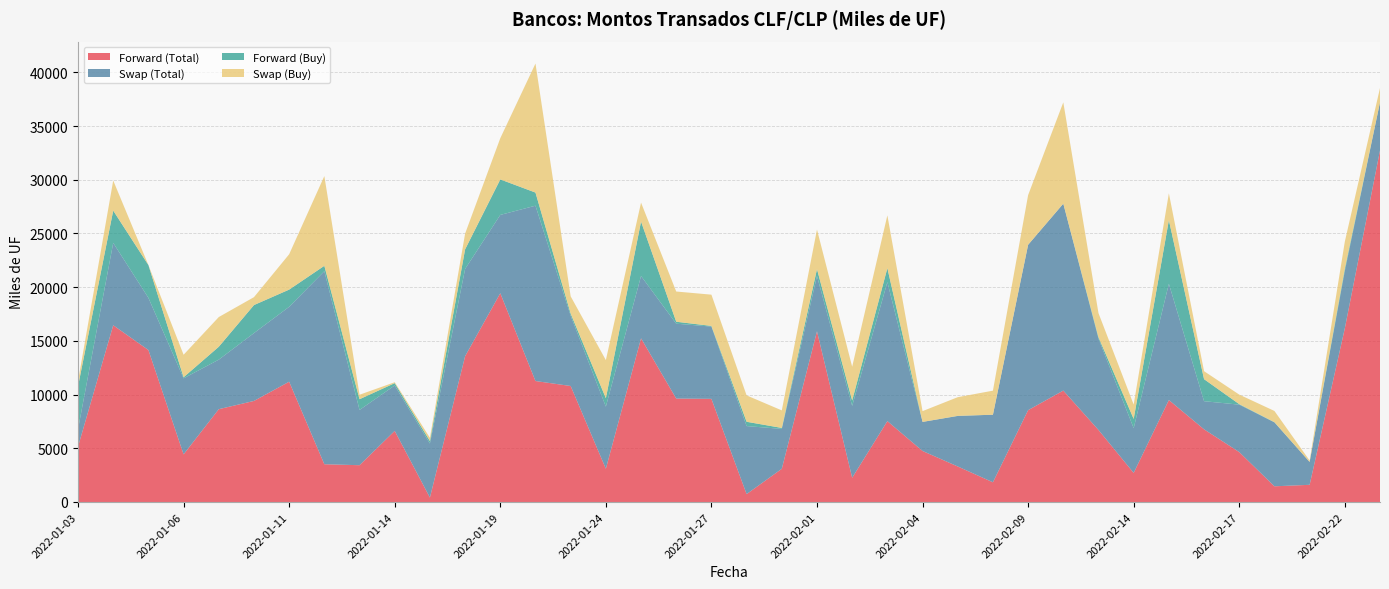

Reading left to right, what are all the values shown in this chart?

Forward (Total): 2022-01-03=5152.5	2022-01-04=16455.0	2022-01-05=14150.0	2022-01-06=4434.5	2022-01-07=8642.0	2022-01-10=9408.8	2022-01-11=11200.0	2022-01-12=3515.0	2022-01-13=3425.0	2022-01-14=6620.0	2022-01-17=413.0	2022-01-18=13572.4	2022-01-19=19437.0	2022-01-20=11262.0	2022-01-21=10800.0	2022-01-24=3093.5	2022-01-25=15238.0	2022-01-26=9630.3	2022-01-27=9602.7	2022-01-28=735.0	2022-01-31=3090.0	2022-02-01=15893.1	2022-02-02=2257.0	2022-02-03=7530.0	2022-02-04=4750.0	2022-02-07=3307.4	2022-02-08=1835.0	2022-02-09=8550.0	2022-02-10=10371.8	2022-02-11=6705.0	2022-02-14=2709.0	2022-02-15=9494.0	2022-02-16=6765.8	2022-02-17=4646.1	2022-02-18=1460.4	2022-02-21=1600.0	2022-02-22=16165.3	2022-02-23=32730.0
Swap (Total): 2022-01-03=1624.4	2022-01-04=7667.8	2022-01-05=4858.0	2022-01-06=7079.6	2022-01-07=4610.5	2022-01-10=6316.8	2022-01-11=6973.4	2022-01-12=17973.5	2022-01-13=5143.8	2022-01-14=4229.5	2022-01-17=5033.0	2022-01-18=8125.4	2022-01-19=7291.0	2022-01-20=16324.0	2022-01-21=6542.0	2022-01-24=5786.0	2022-01-25=5802.5	2022-01-26=6970.0	2022-01-27=6729.0	2022-01-28=6333.5	2022-01-31=3715.0	2022-02-01=5153.8	2022-02-02=6691.5	2022-02-03=12940.4	2022-02-04=2706.2	2022-02-07=4700.7	2022-02-08=6291.5	2022-02-09=15396.5	2022-02-10=17405.2	2022-02-11=8500.2	2022-02-14=4164.5	2022-02-15=10825.6	2022-02-16=2619.0	2022-02-17=4417.0	2022-02-18=5948.0	2022-02-21=2130.0	2022-02-22=5339.7	2022-02-23=4486.8
Forward (Buy): 2022-01-03=4002.5	2022-01-04=3005.0	2022-01-05=3050.0	2022-01-06=99.5	2022-01-07=1200.0	2022-01-10=2608.8	2022-01-11=1600.0	2022-01-12=500.0	2022-01-13=1000.0	2022-01-14=215.0	2022-01-17=226.0	2022-01-18=1820.0	2022-01-19=3303.0	2022-01-20=1221.0	2022-01-21=200.0	2022-01-24=782.5	2022-01-25=5070.0	2022-01-26=181.3	2022-01-27=60.0	2022-01-28=400.0	2022-01-31=90.0	2022-02-01=632.0	2022-02-02=500.0	2022-02-03=1300.0	2022-02-04=0.0	2022-02-07=12.4	2022-02-08=0.0	2022-02-09=0.0	2022-02-10=0.0	2022-02-11=135.0	2022-02-14=860.0	2022-02-15=5918.0	2022-02-16=2050.0	2022-02-17=46.1	2022-02-18=25.0	2022-02-21=0.0	2022-02-22=222.0	2022-02-23=0.0
Swap (Buy): 2022-01-03=468.4	2022-01-04=2801.8	2022-01-05=0.0	2022-01-06=2095.6	2022-01-07=2766.0	2022-01-10=736.8	2022-01-11=3292.4	2022-01-12=8355.5	2022-01-13=417.0	2022-01-14=87.0	2022-01-17=304.0	2022-01-18=1468.0	2022-01-19=3838.0	2022-01-20=12013.0	2022-01-21=1605.0	2022-01-24=3550.0	2022-01-25=1762.0	2022-01-26=2814.0	2022-01-27=2911.0	2022-01-28=2455.5	2022-01-31=1633.0	2022-02-01=3684.4	2022-02-02=3145.0	2022-02-03=4916.4	2022-02-04=1004.0	2022-02-07=1737.2	2022-02-08=2238.5	2022-02-09=4624.0	2022-02-10=9432.2	2022-02-11=2240.0	2022-02-14=1337.5	2022-02-15=2502.6	2022-02-16=744.0	2022-02-17=889.0	2022-02-18=1042.0	2022-02-21=130.0	2022-02-22=2508.9	2022-02-23=1325.8